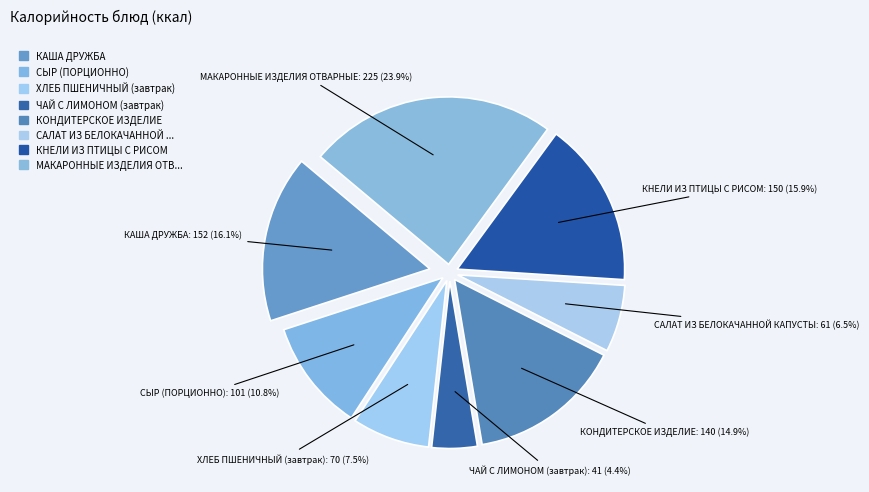

What percentage is the КНЕЛИ ИЗ ПТИЦЫ С РИСОМ slice, to the nearest percent?

16%